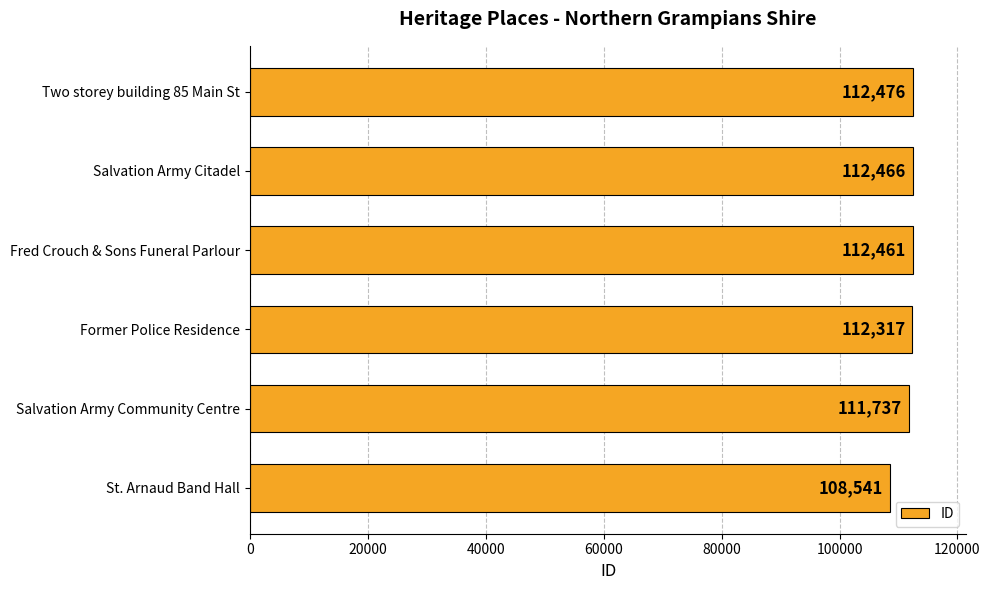

At which label is the value closest to 110508?

Salvation Army Community Centre